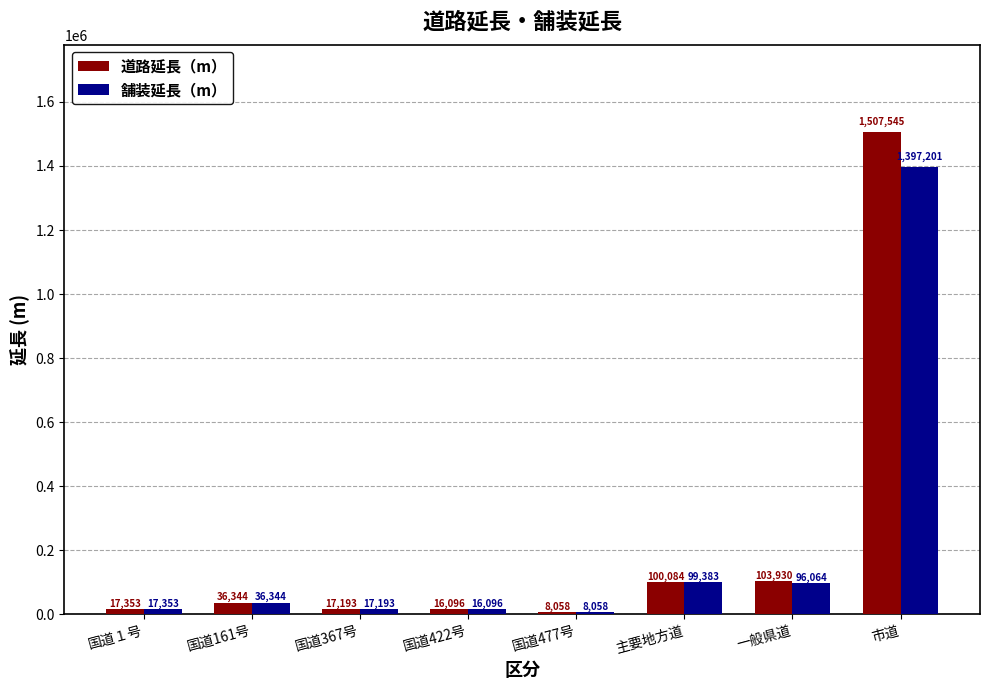

Is it true that 舗装延長（m） equals 8058 at 国道477号?

True